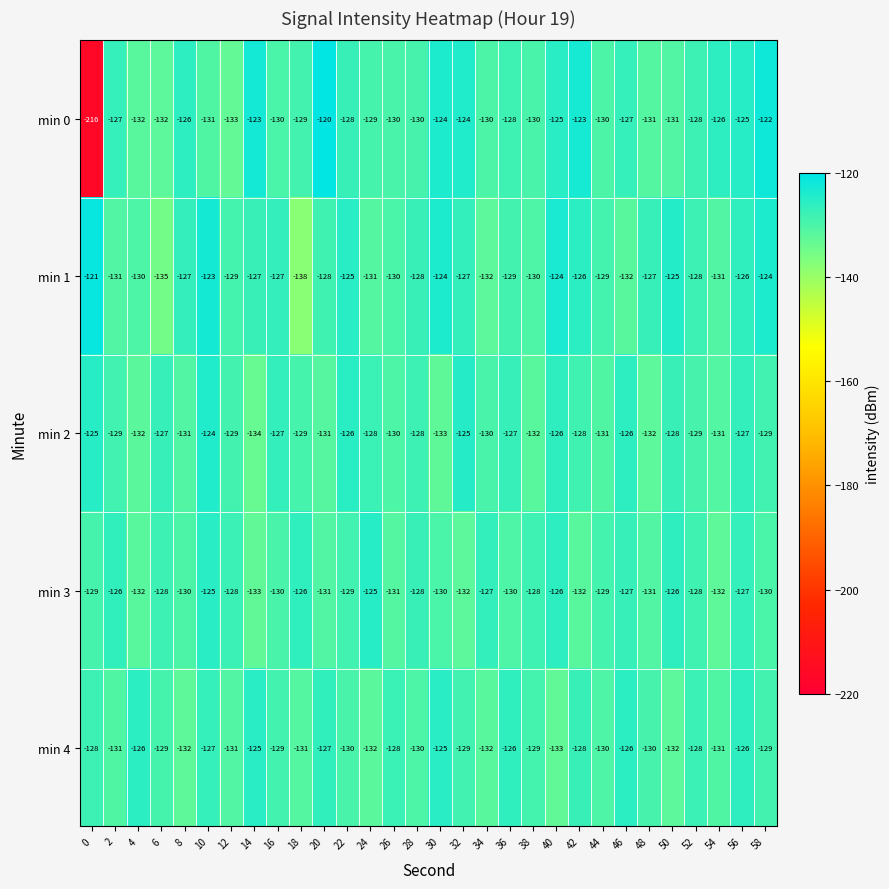

Is the value of min 4 at 34 greater than the value of min 1 at 24?

No